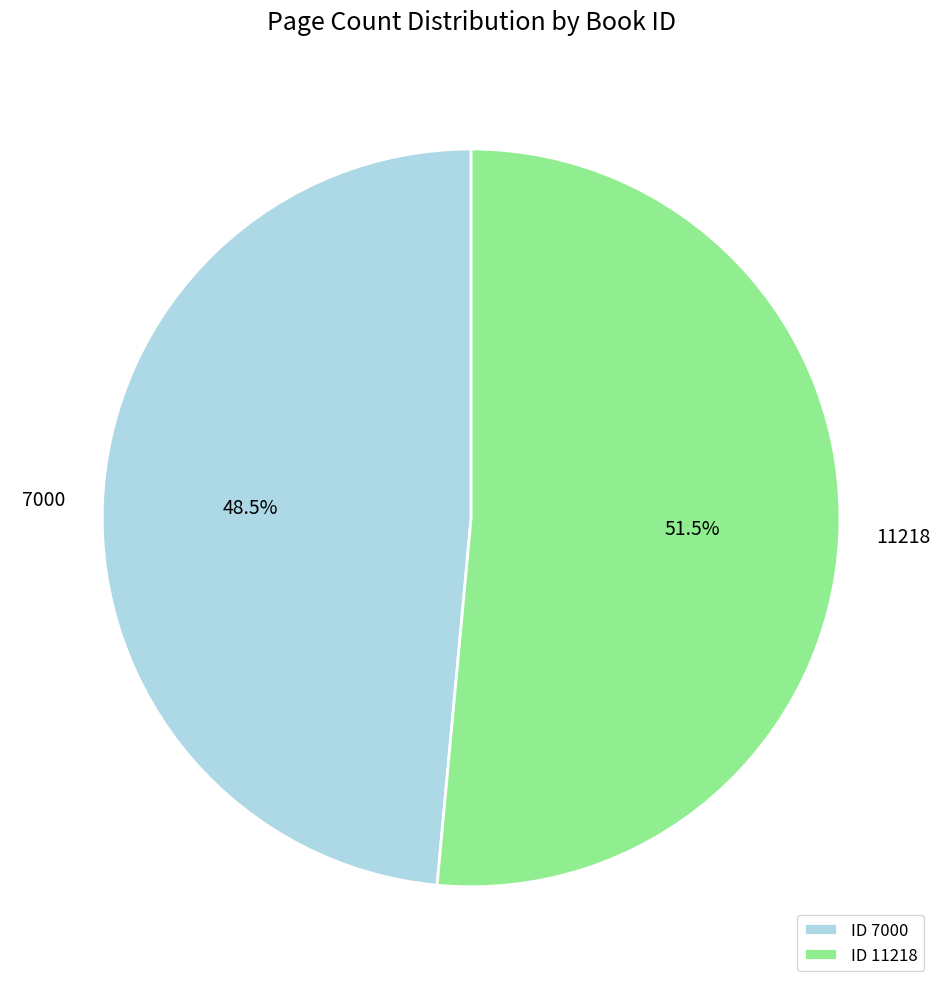

Is there a majority slice in this chart?

Yes